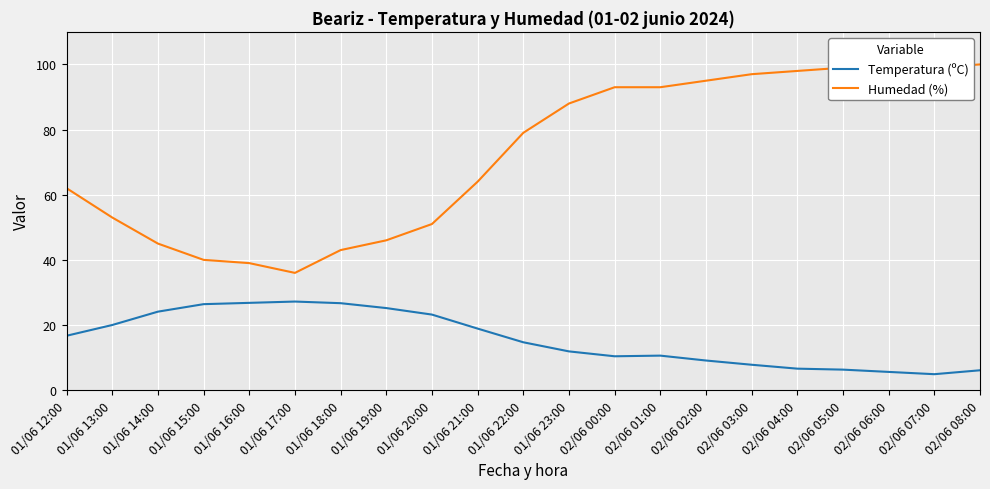

Is the value of Humedad (%) at 01/06 23:00 greater than the value of Temperatura (ºC) at 01/06 14:00?

Yes